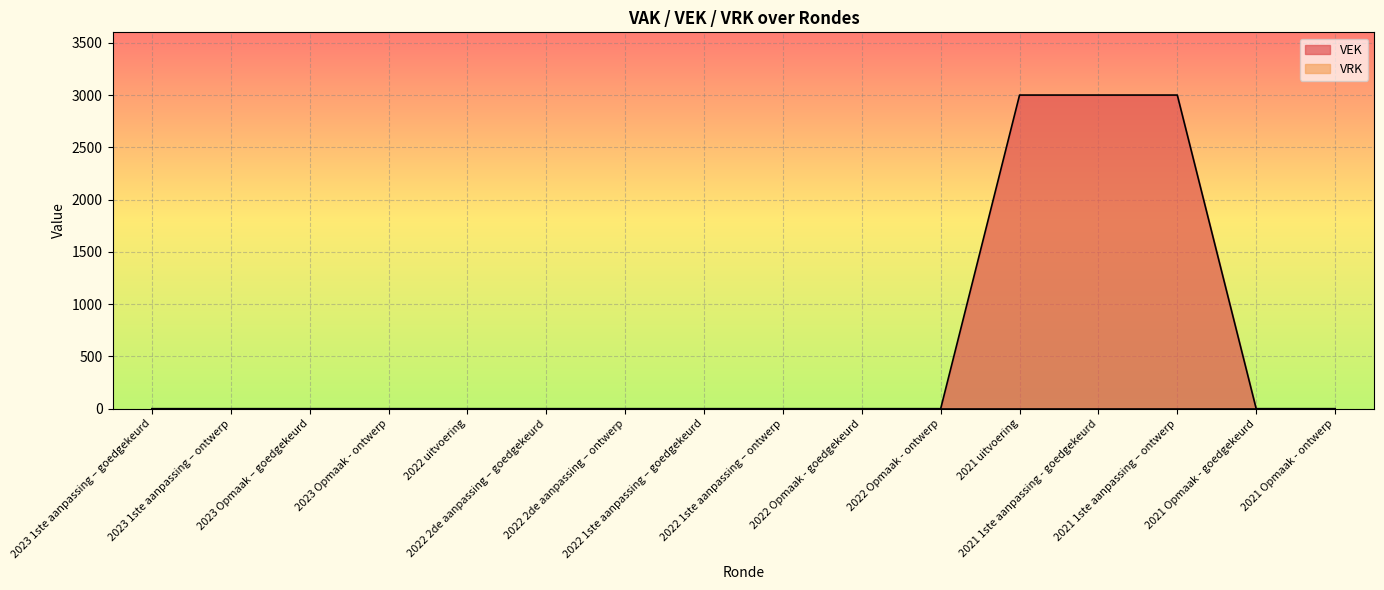

What is the greatest value displayed?

3000